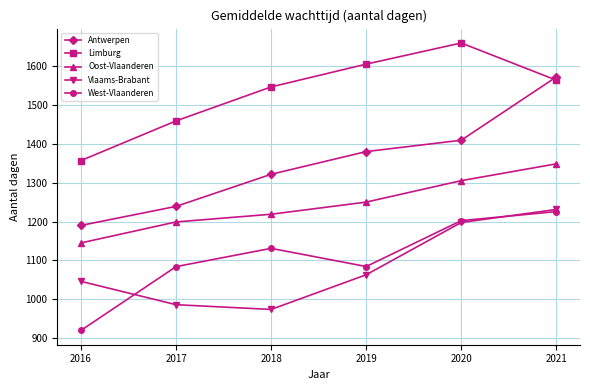

True or false: Antwerpen has a value of 347.4 at 2020.

False